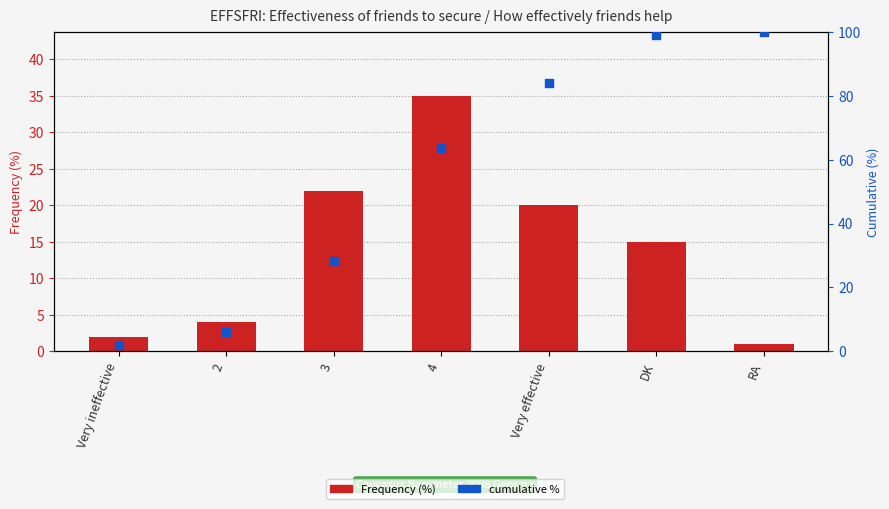

Which series has the largest total across all categories?

cumulative %